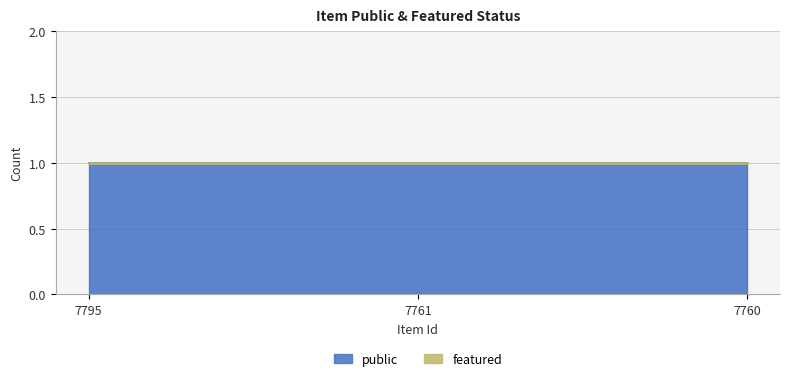

Rank the series by their average value, from lowest to highest.

featured, public